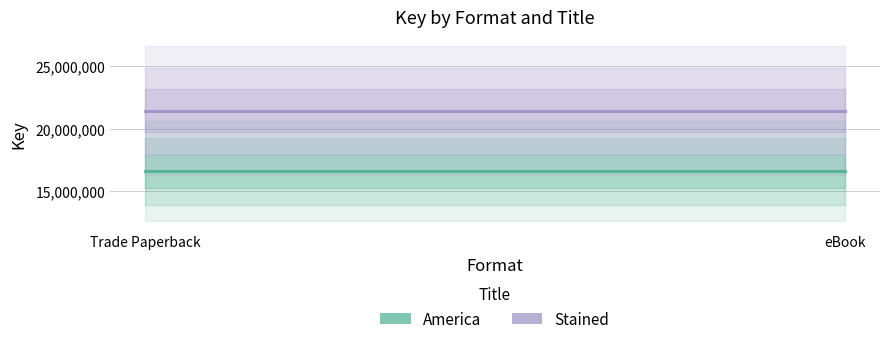

Between Trade Paperback and eBook, which series saw the biggest shift?

America